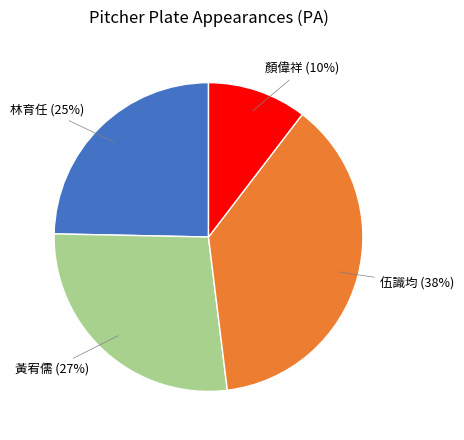

Is there a majority slice in this chart?

No